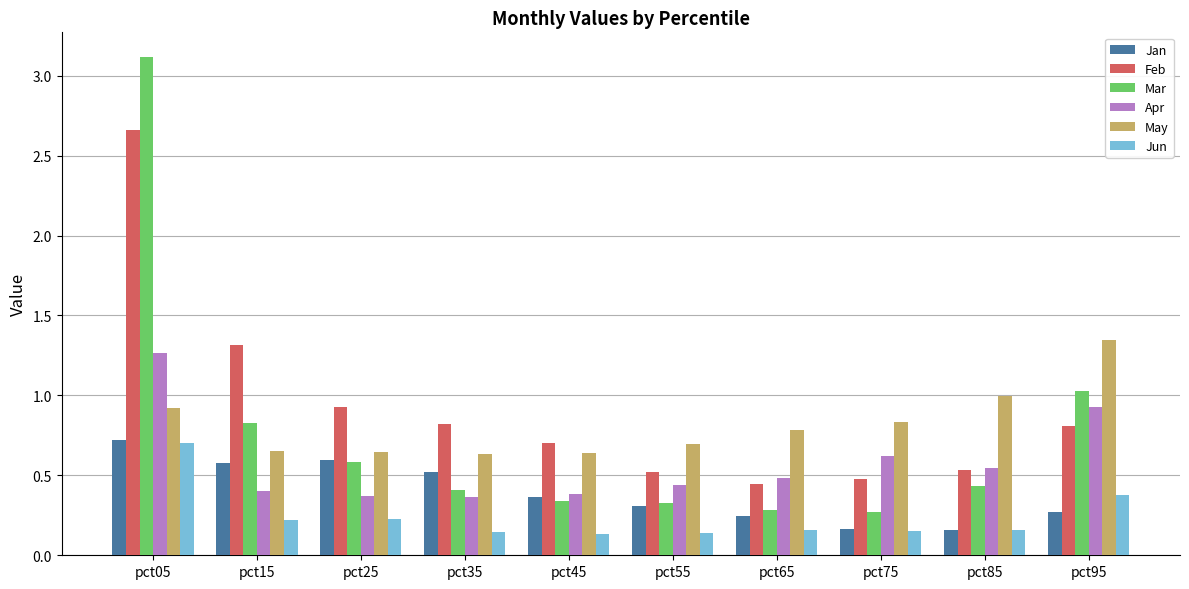

At how many categories does at least one series exceed 2?

1